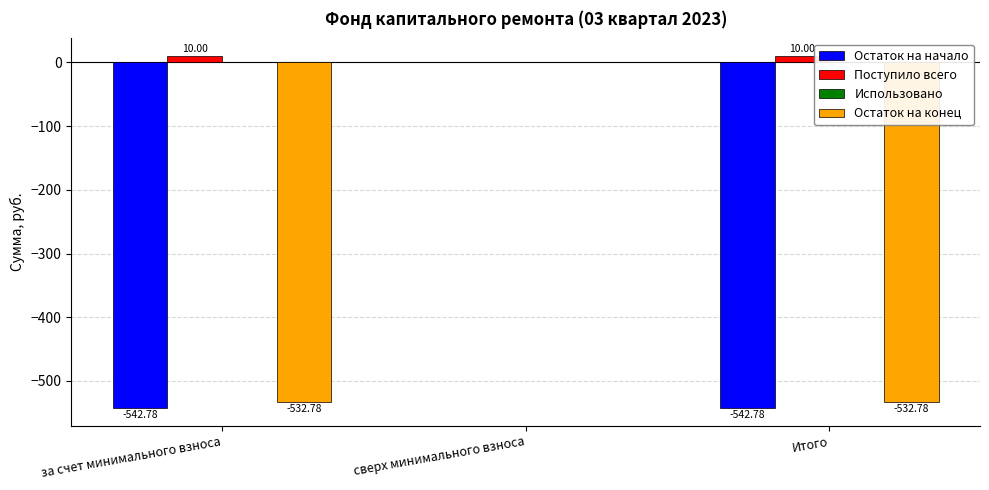

Which series changed the most between за счет минимального взноса and сверх минимального взноса?

Остаток на начало